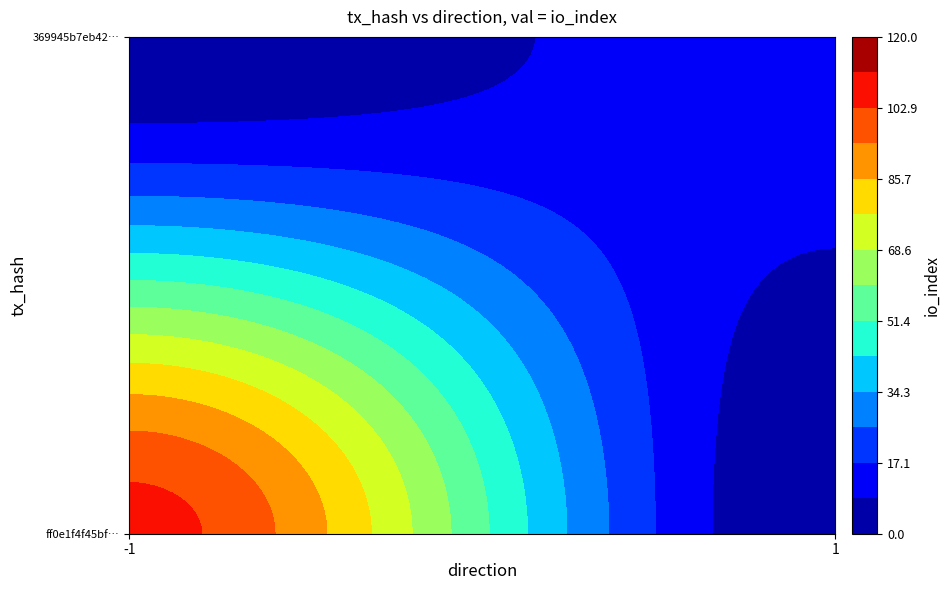

Reading left to right, what are all the values shown in this chart?

ff0e1f4f45bf04107881d299dbc0c827abb3677: direction=-1	io_index=106
369945b7eb42ffb069b3d02cec5dae3e5360632: direction=1	io_index=14